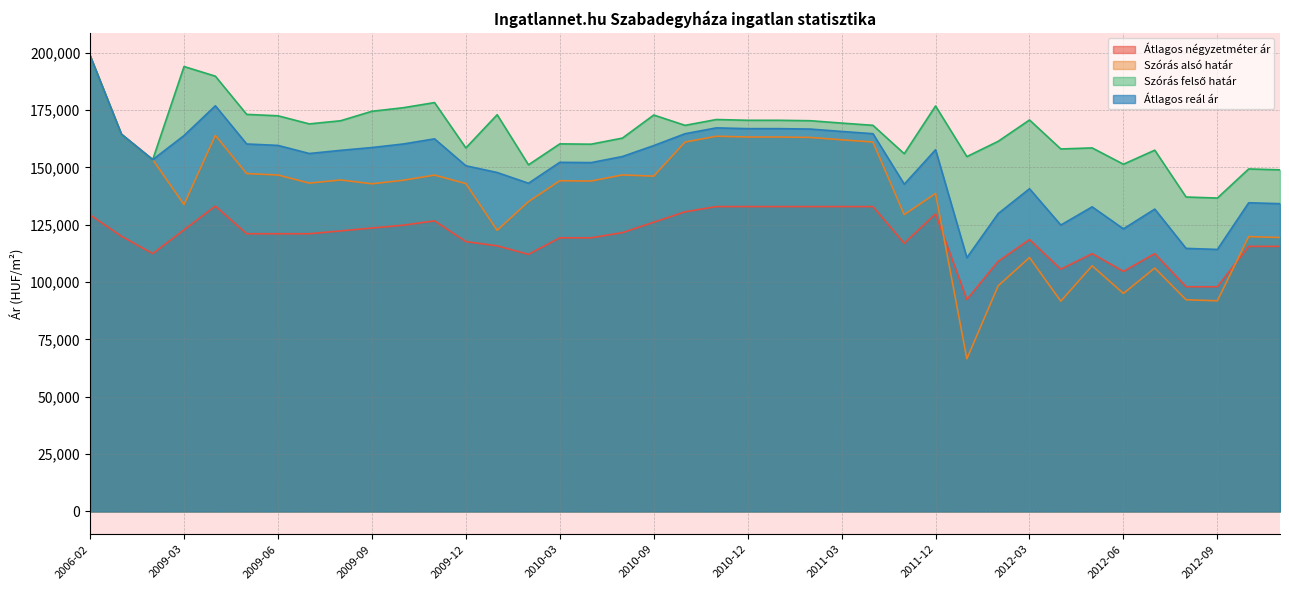

Where is the first local maximum for Átlagos négyzetméter ár?

2009-04